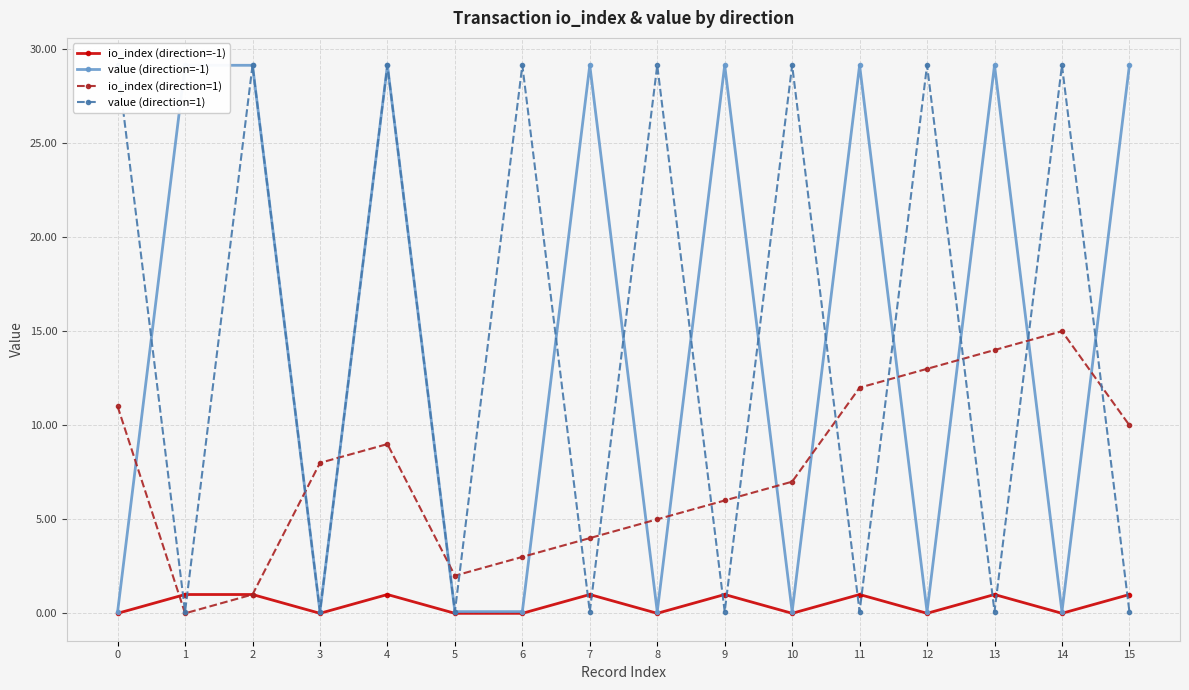

What is the difference between the highest and lowest values at 8?

29.1